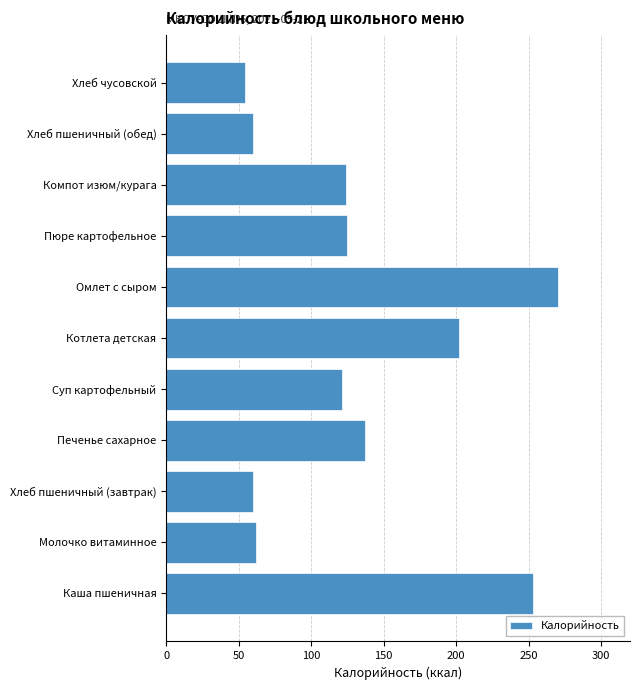

At which category does the chart reach its minimum across all series?

Хлеб чусовской